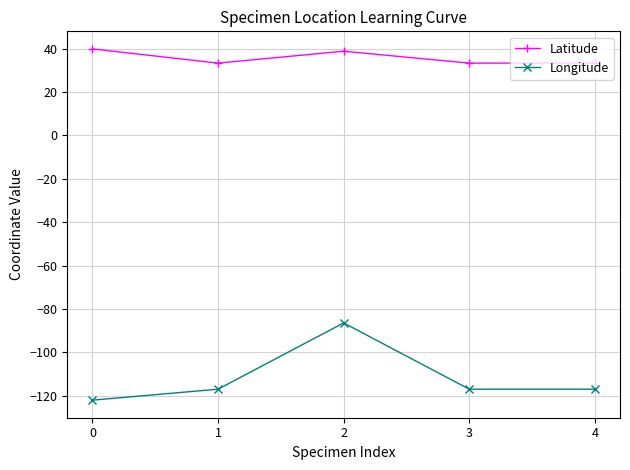

Rank the series by their average value, from highest to lowest.

Latitude, Longitude